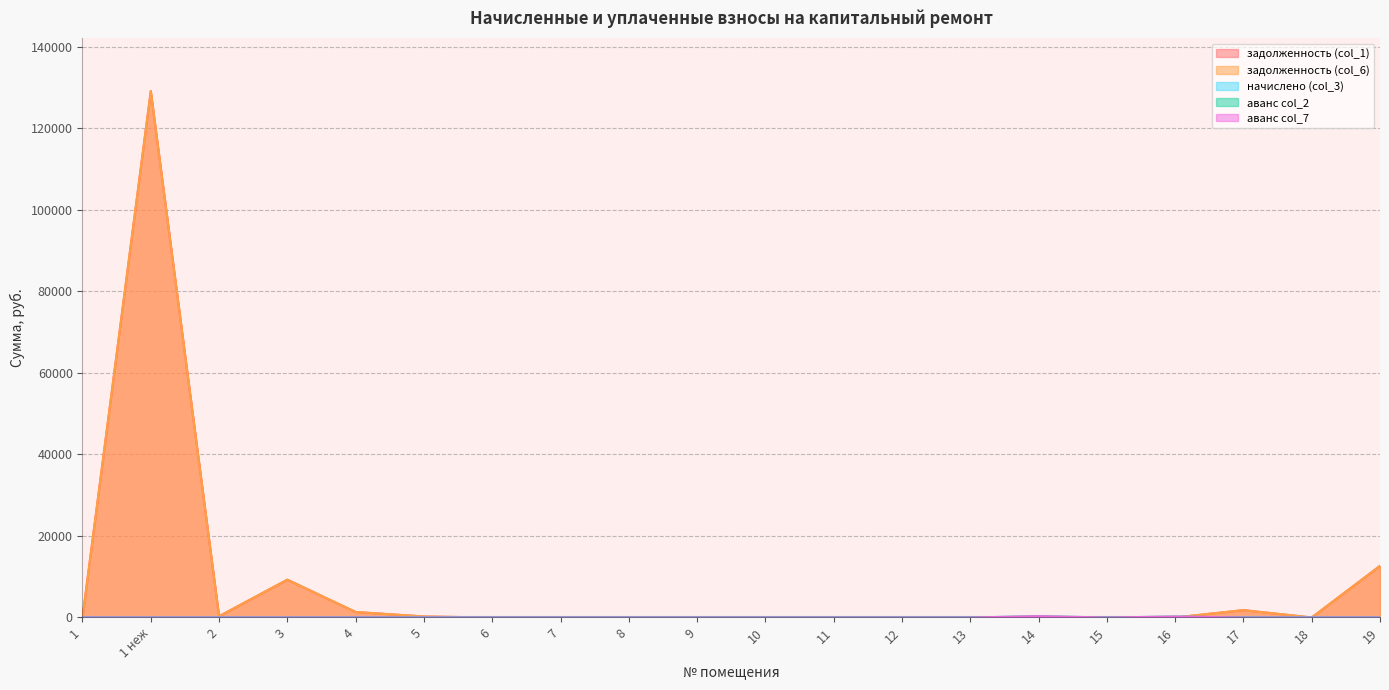

Which series has the widest spread of values?

задолженность (col_1)